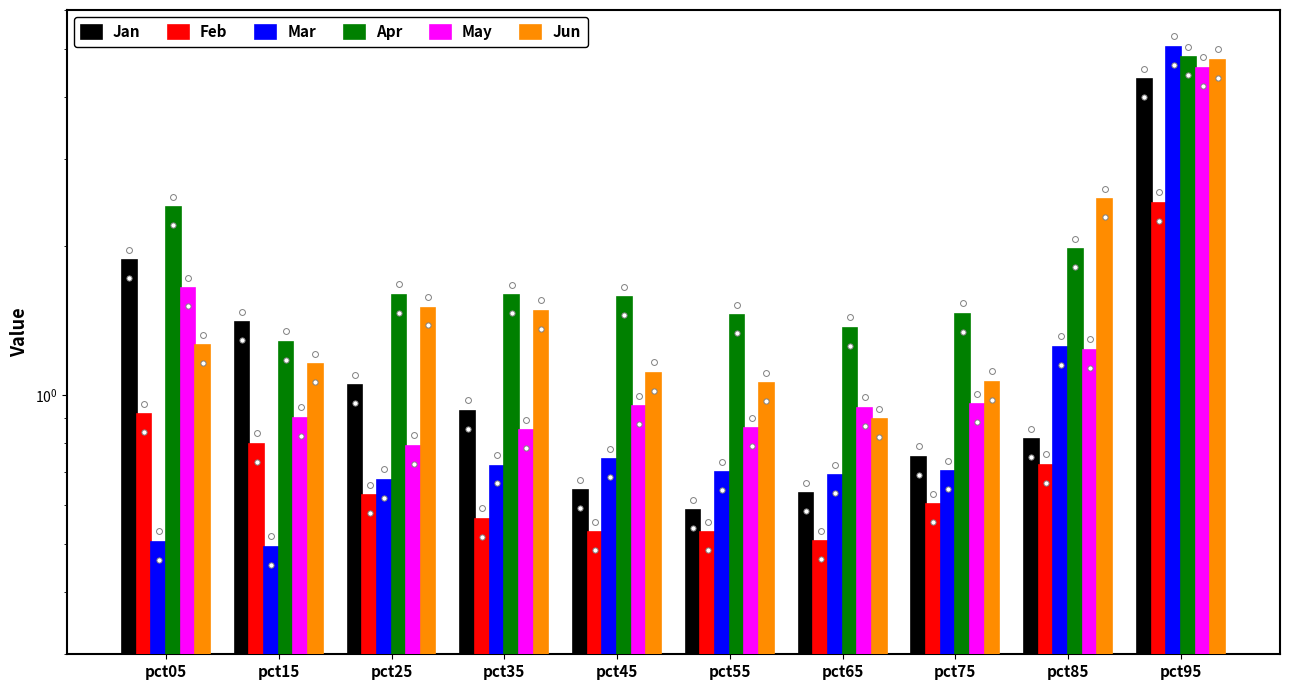

What are all the series names shown in the legend?

Jan, Feb, Mar, Apr, May, Jun